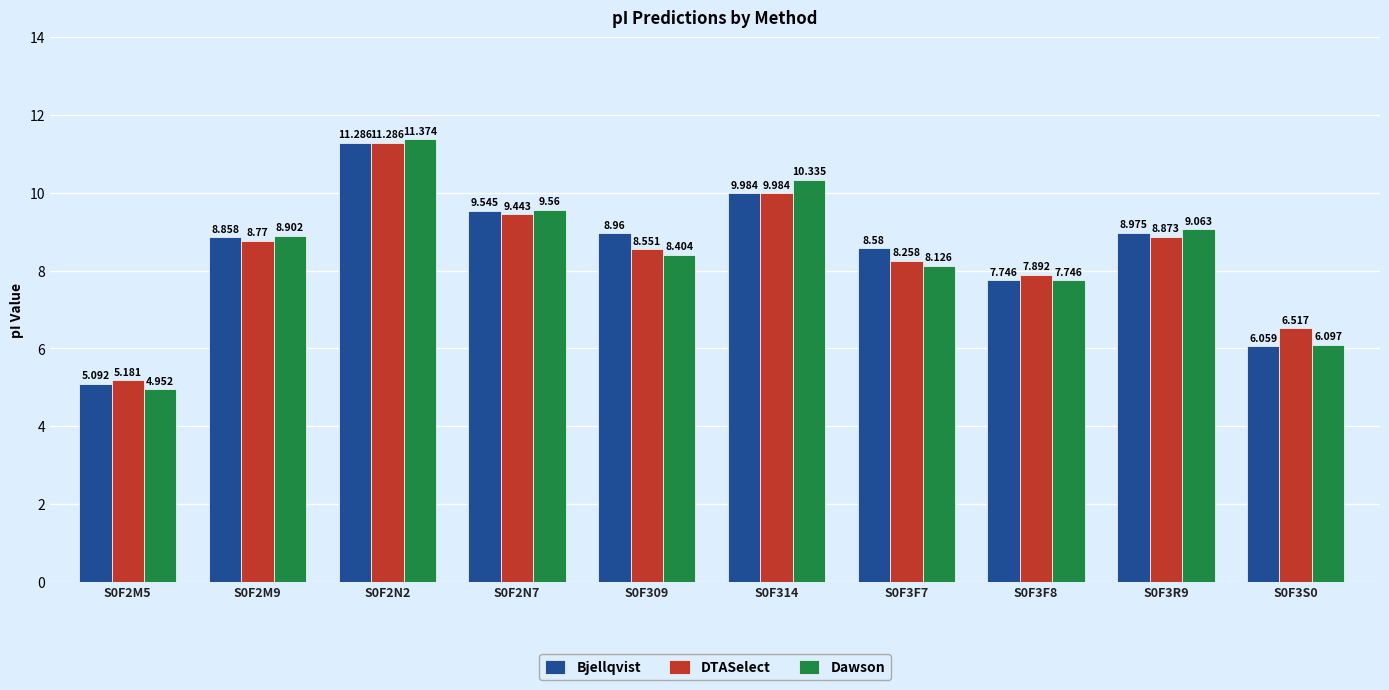

What is the total value across all series at S0F2M9?

26.5